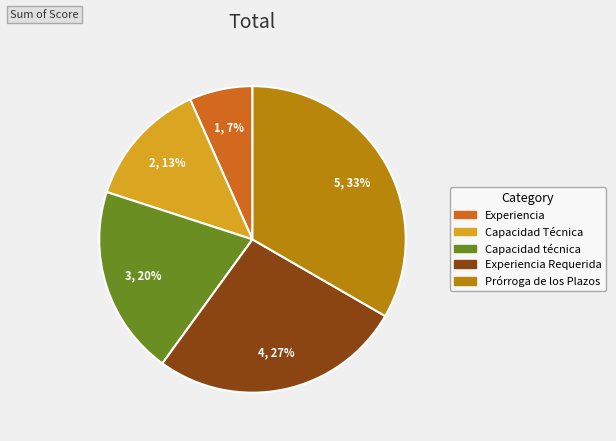

Do Capacidad técnica and Prórroga de los Plazos together represent more than half of the pie?

Yes